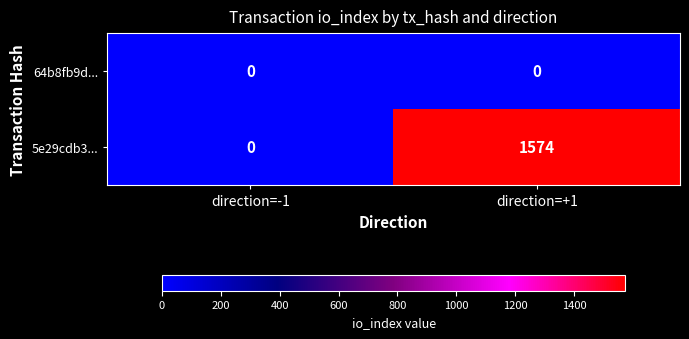

What is the total value across all series at direction=+1?

1574